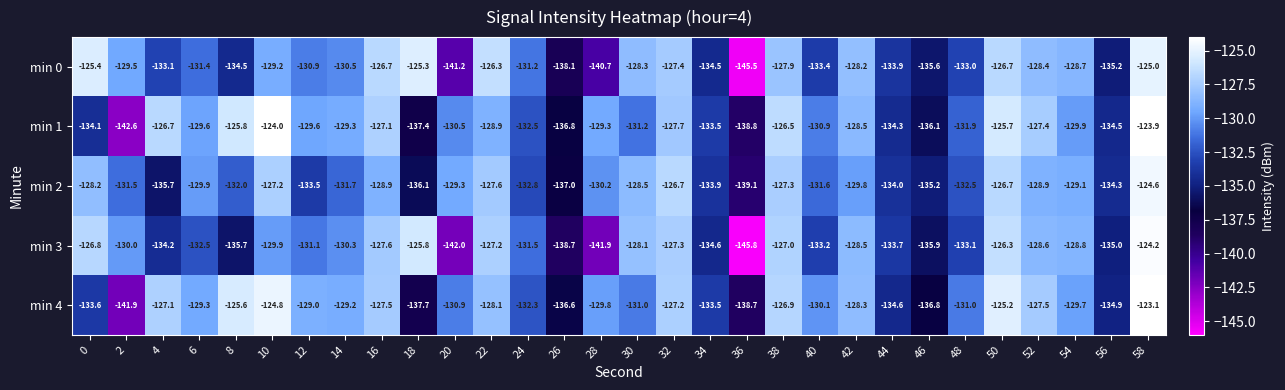

Which category has the lowest value across all series?

36